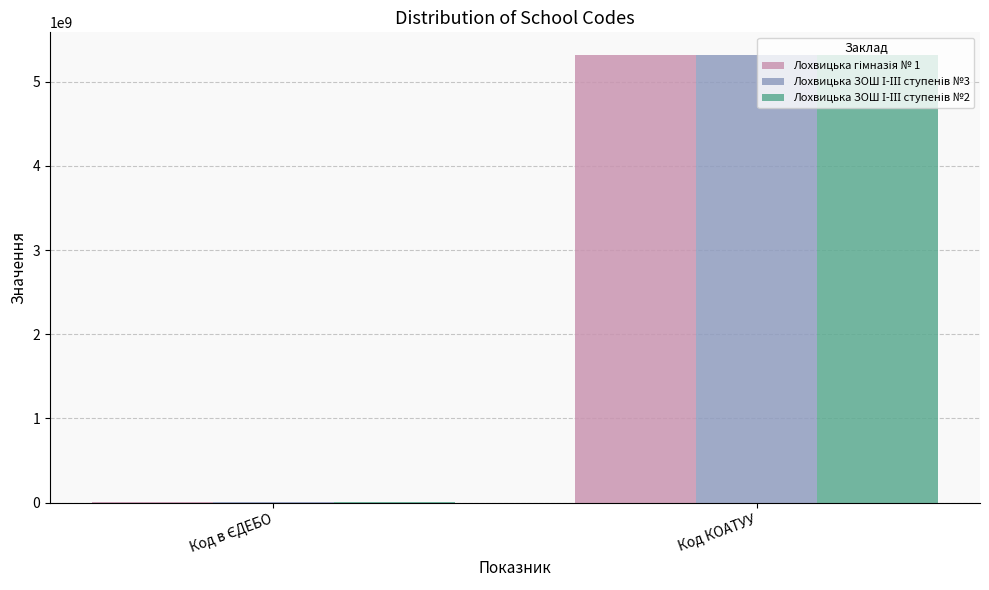

How many data points does each series have?

2